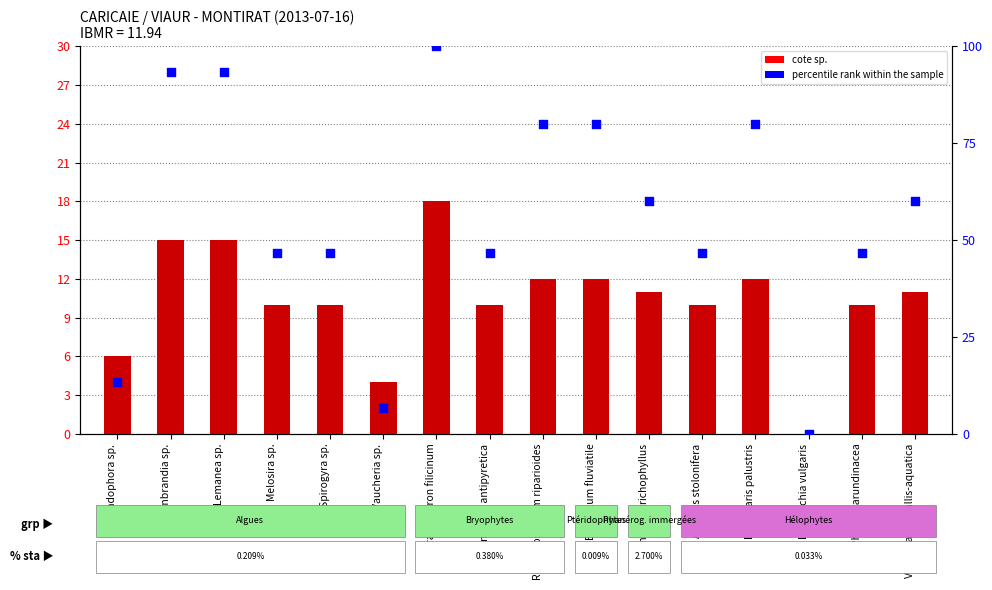

At which category is the sum across all series the highest?

Cratoneuron filicinum